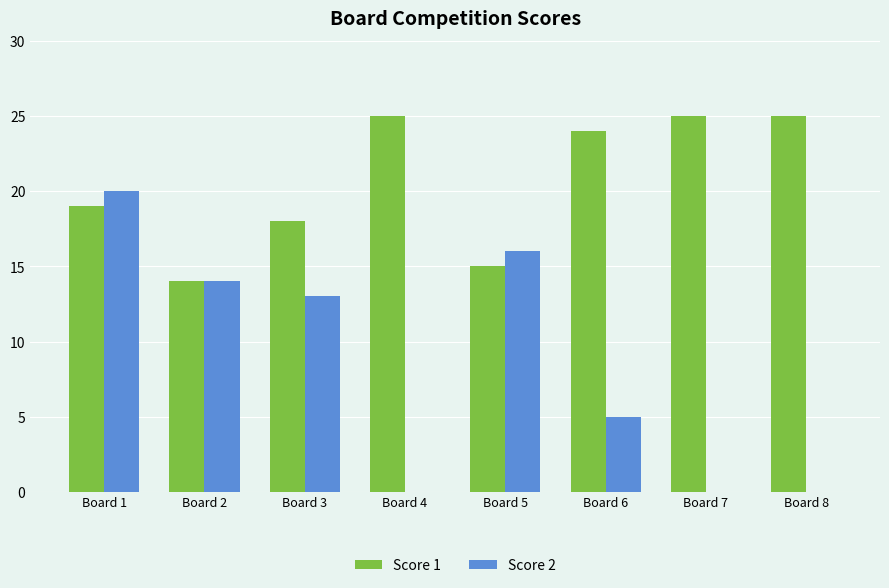

Between Board 2 and Board 4, which series saw the biggest shift?

Score 2